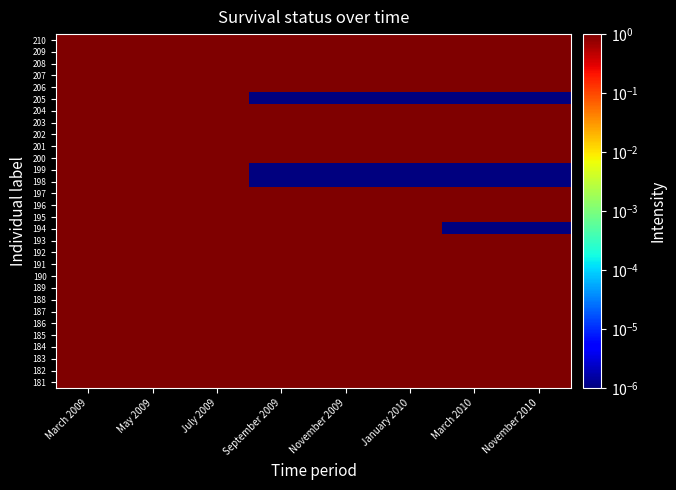

At which category does the chart reach its peak across all series?

March 2009